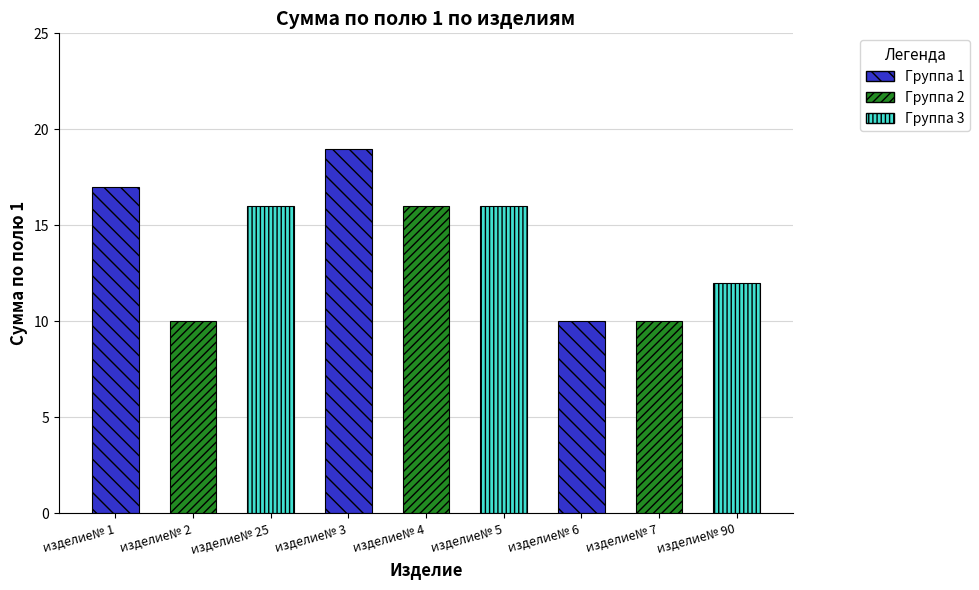

Reading right to left, list all the values displayed in this chart.

12	10	10	16	16	19	16	10	17